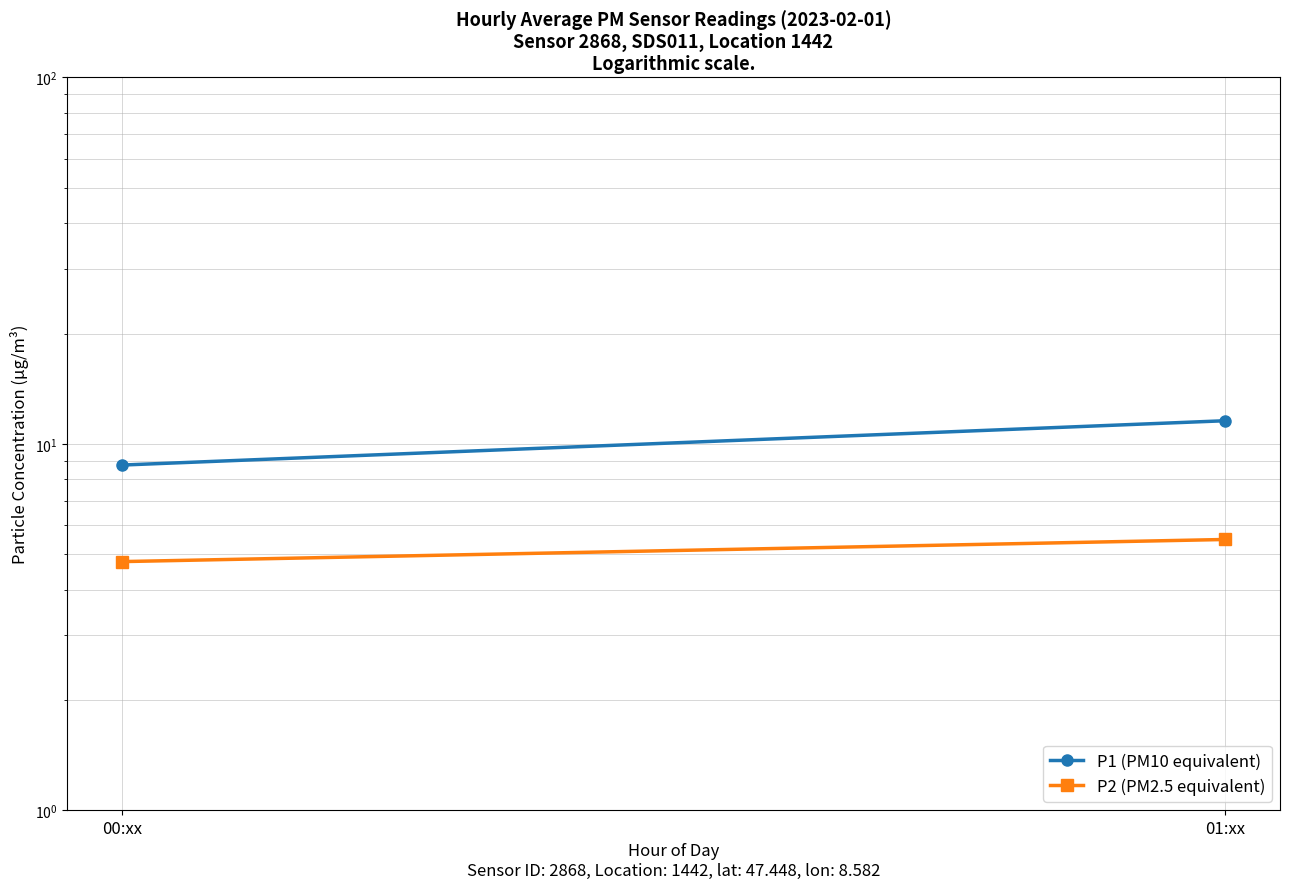

Between 00:xx and 01:xx, which is larger?

01:xx